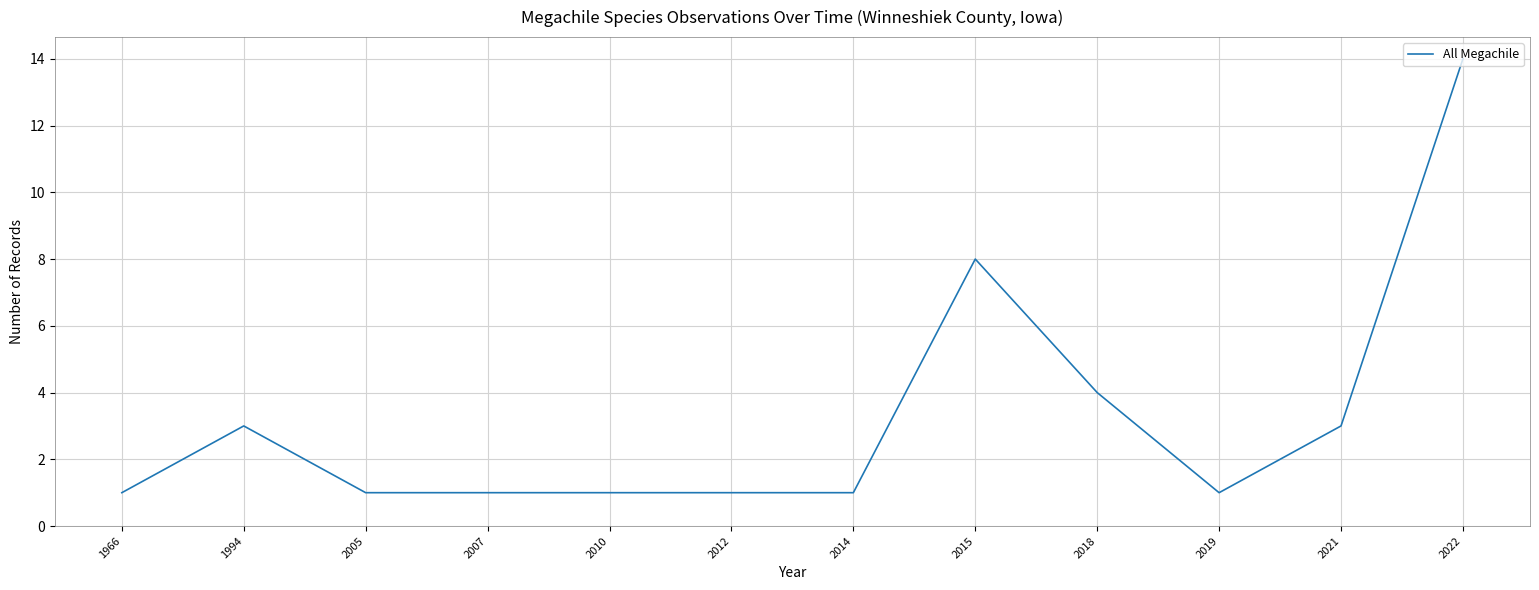

Reading left to right, transcribe all the data shown in this chart.

1966=1	1994=3	2005=1	2007=1	2010=1	2012=1	2014=1	2015=8	2018=4	2019=1	2021=3	2022=14